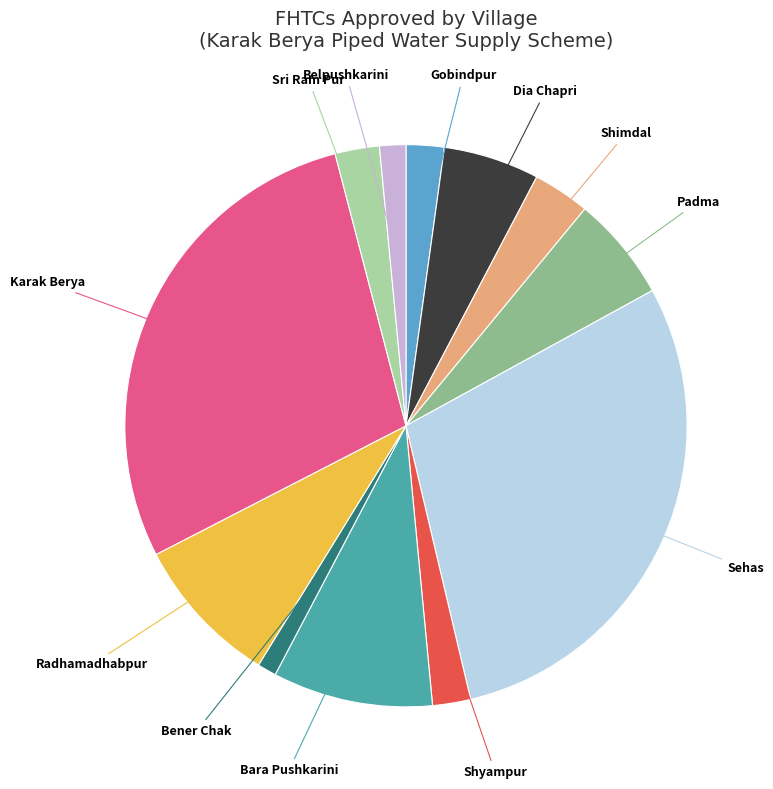

Is there any slice that represents more than half of the pie?

No